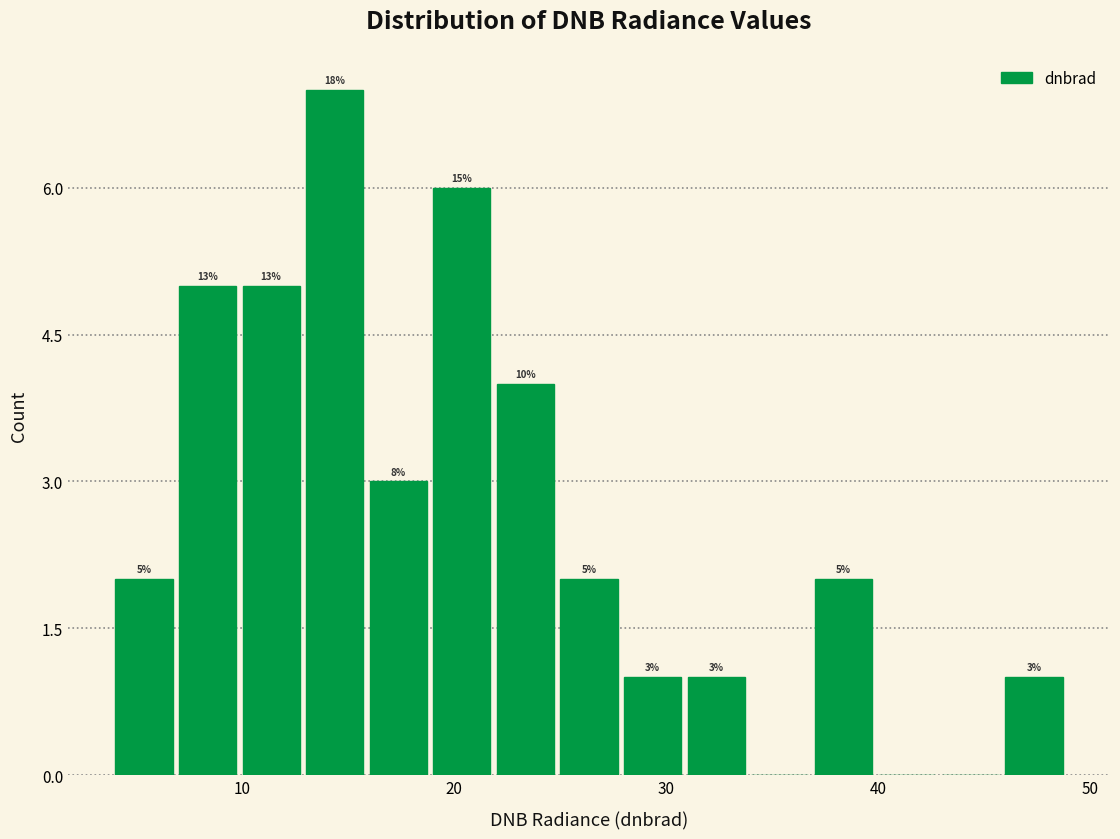

Read against the x-axis, roughly where is the centre of the tallest bar?

14